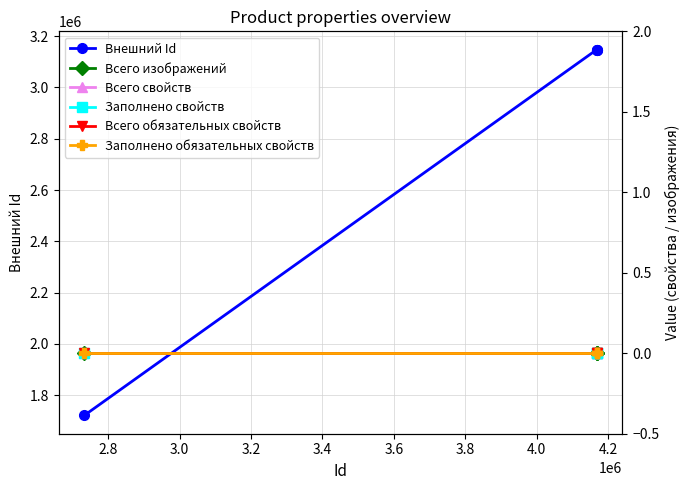

What is the value of the Внешний Id point at the 2nd from the left?

3147134